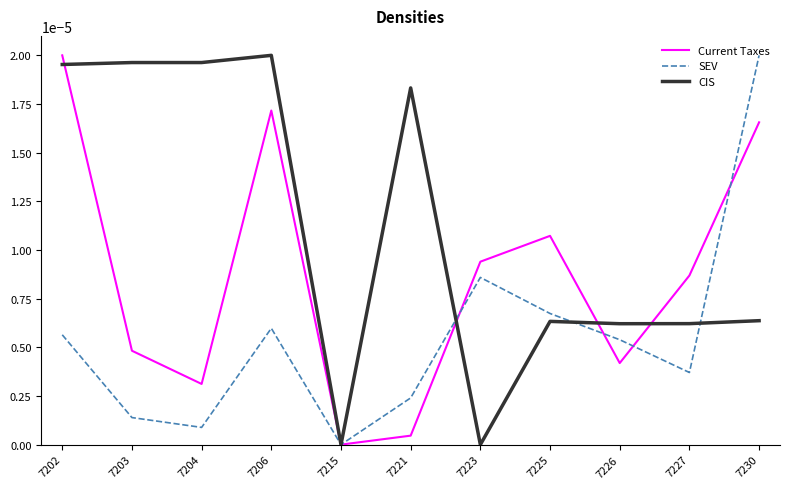

True or false: SEV has more than 0 points higher than both neighbors.

True